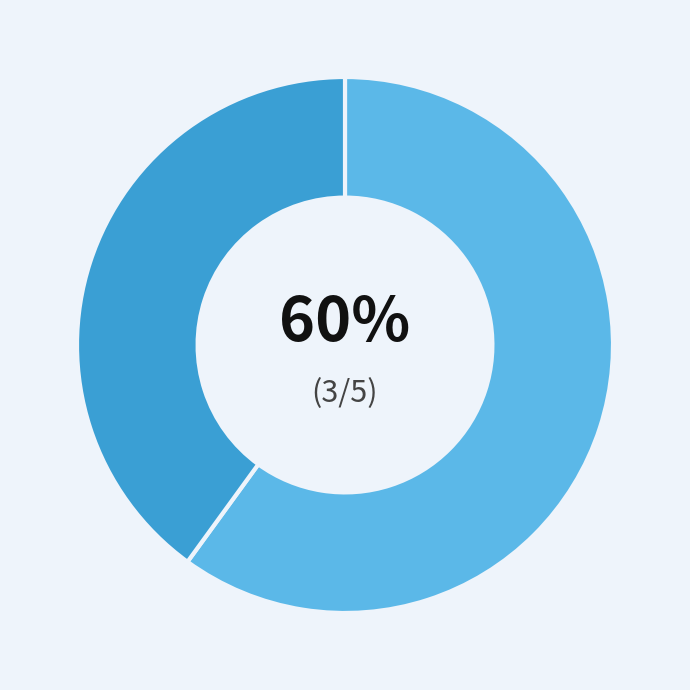

Is there any slice that represents more than half of the pie?

Yes